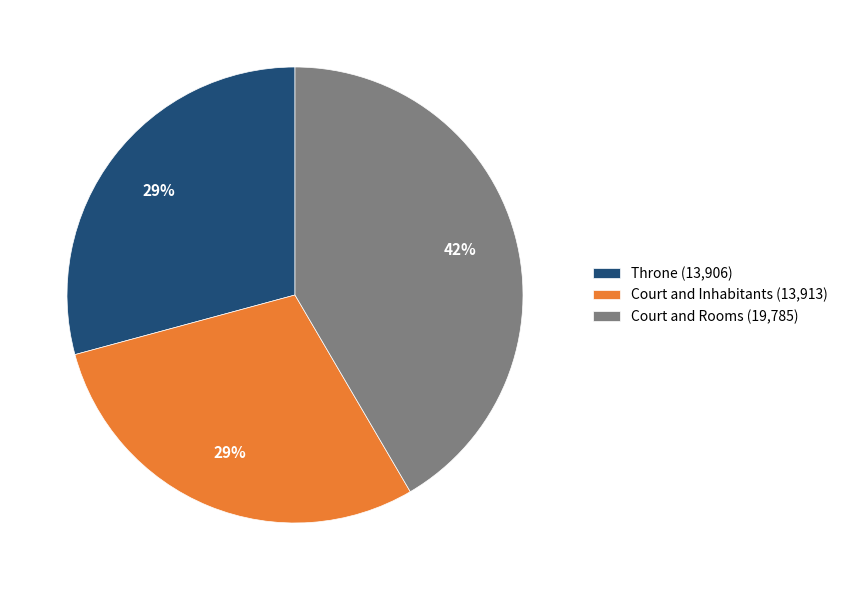

How many segments does this pie chart have?

3